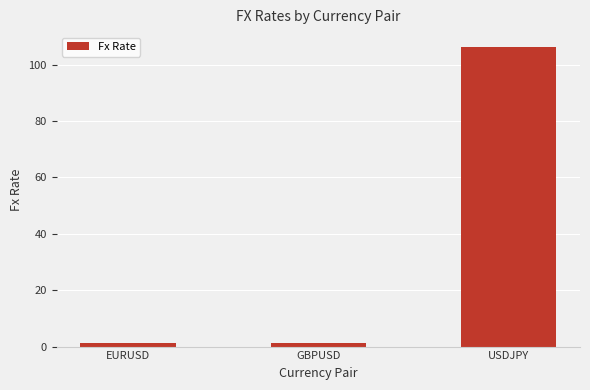

The value at USDJPY is 106.2. True or false?

True